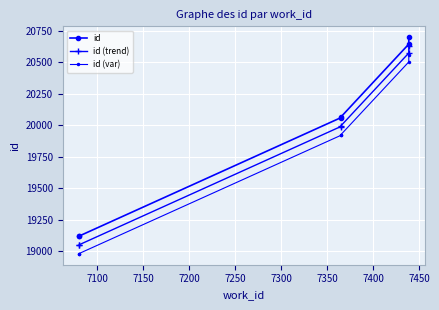

What is the greatest value displayed?

20698.0